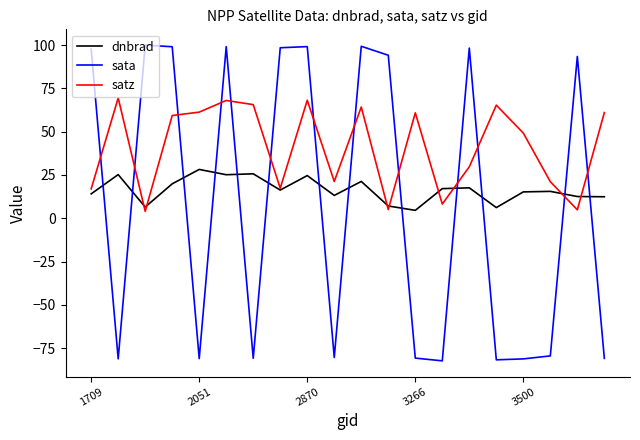

How many intersections are there between sata and satz?

13